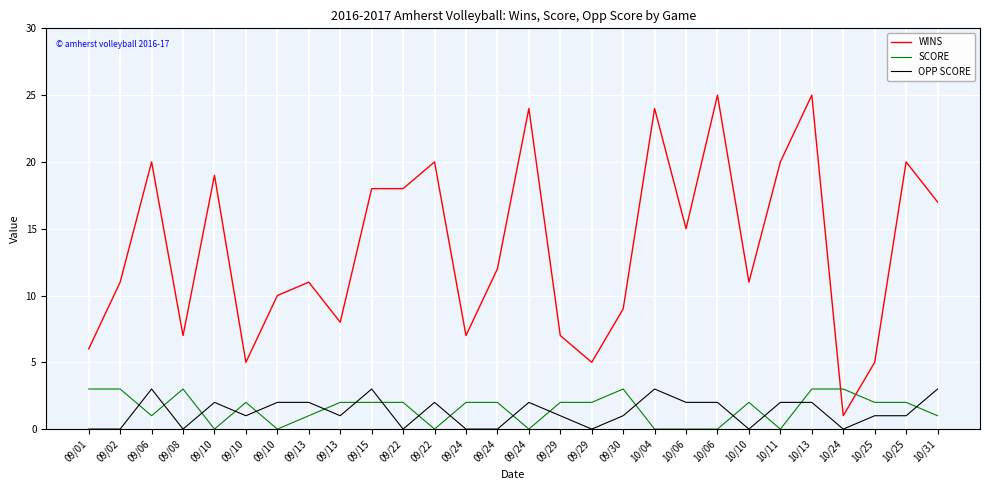

How many interior local peaks does the OPP SCORE series have?

6